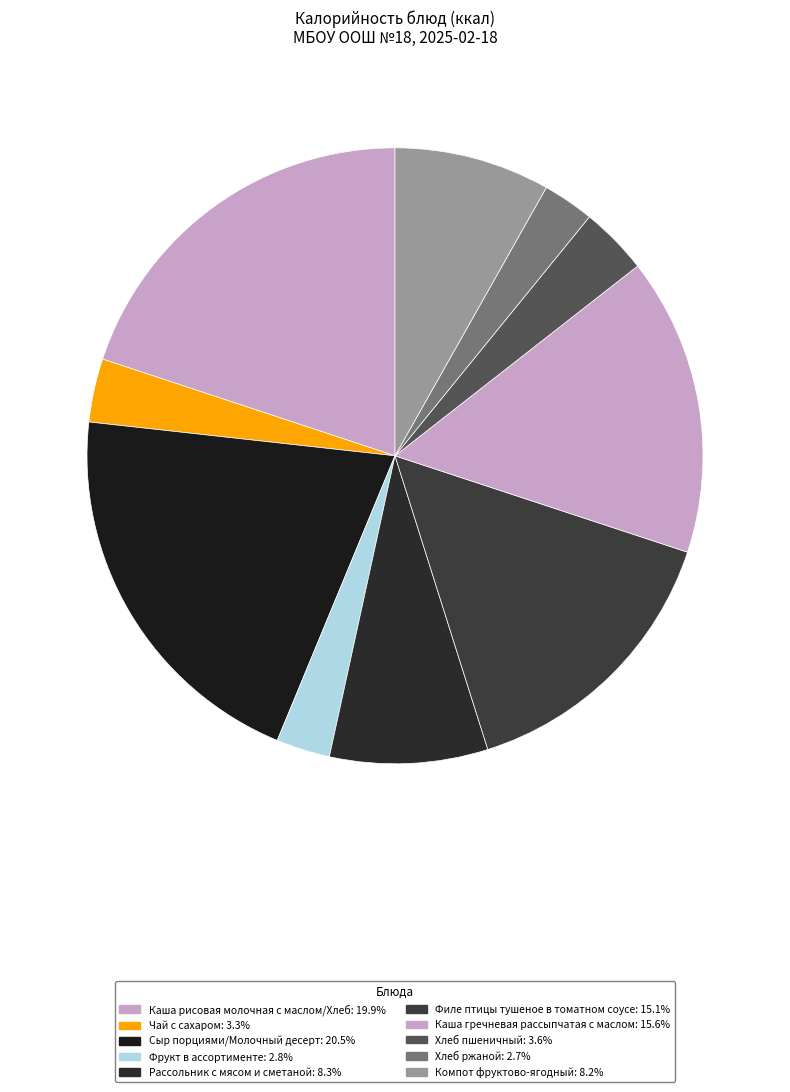

To the nearest percent, what is the average slice percentage?

10%